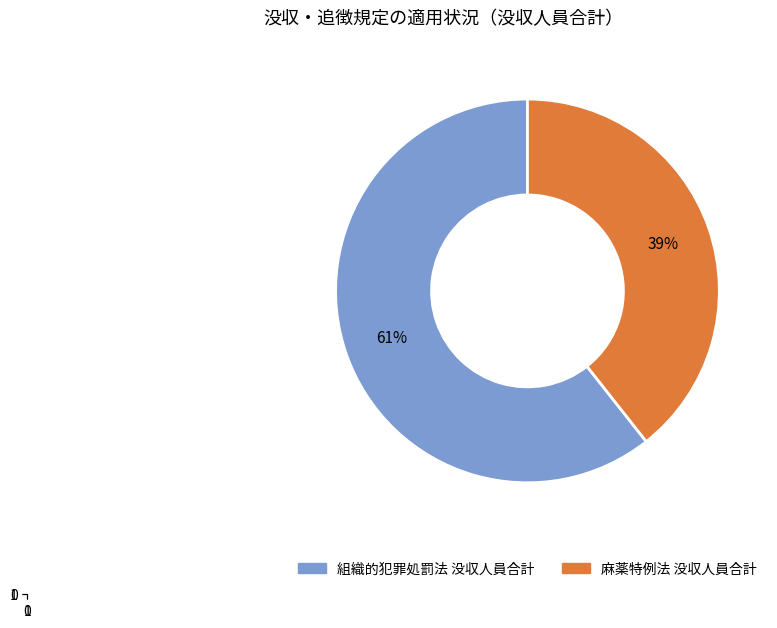

Between 麻薬特例法 没収人員合計 and 組織的犯罪処罰法 没収人員合計, which is larger?

組織的犯罪処罰法 没収人員合計